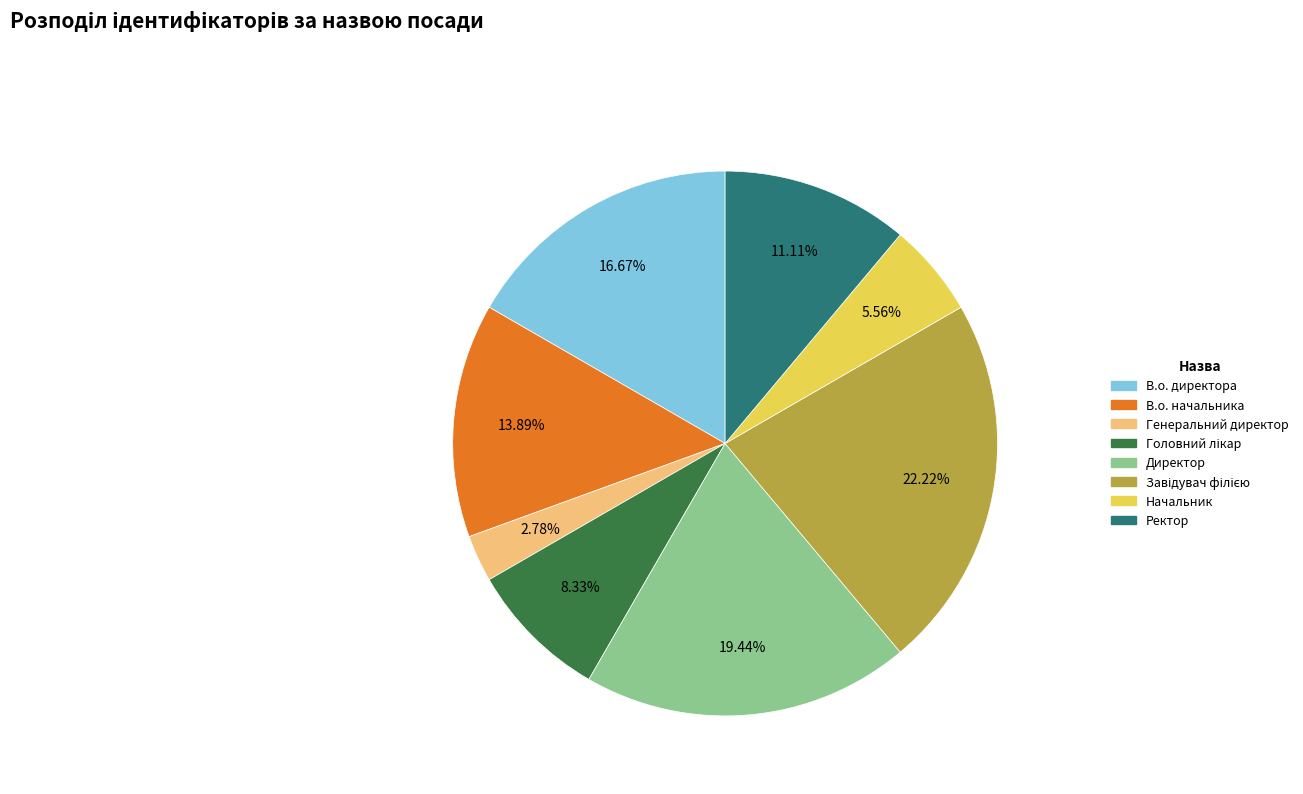

Is it true that В.о. начальника is 14% of the pie?

True